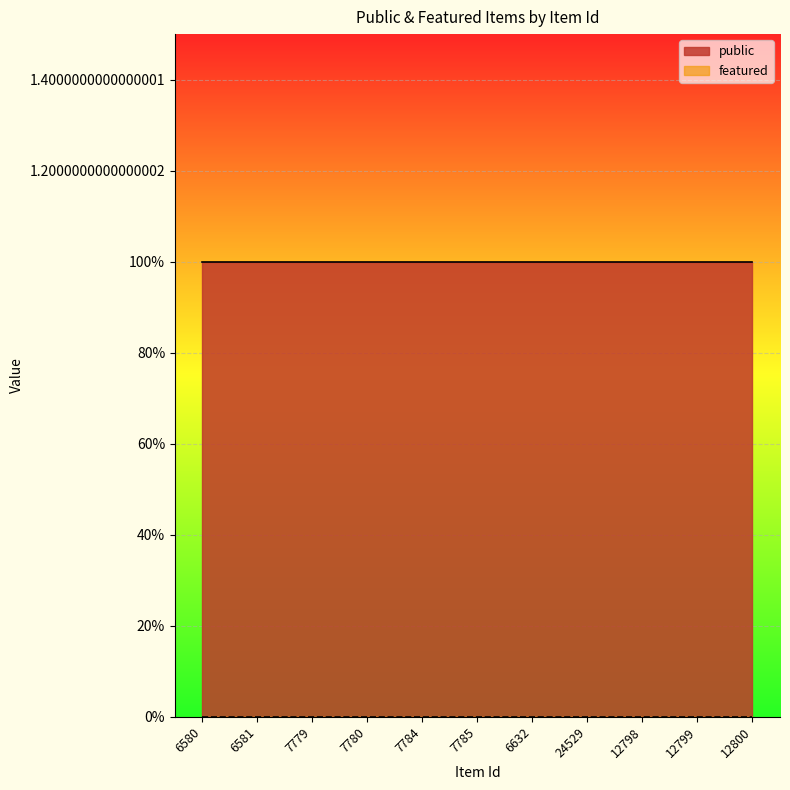

Which has a higher value, 24529 or 7785?

24529